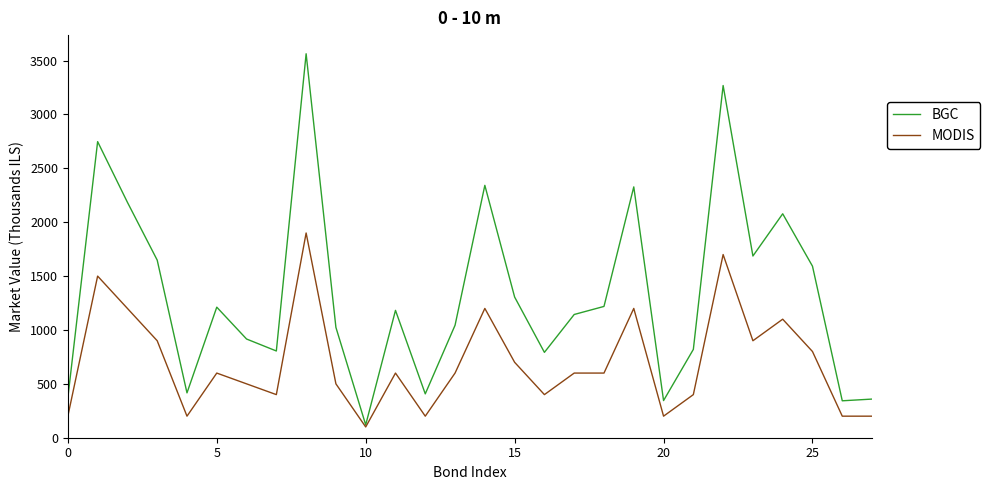

What is the difference between the maximum and minimum values in the MODIS series?

1800.0